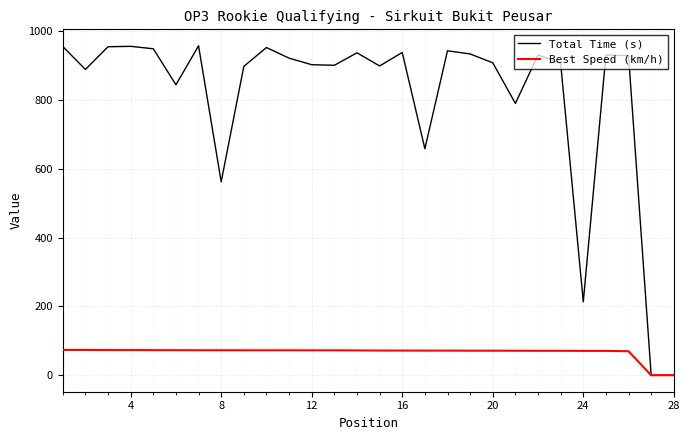

Is this an area chart (filled region under the line)?

No